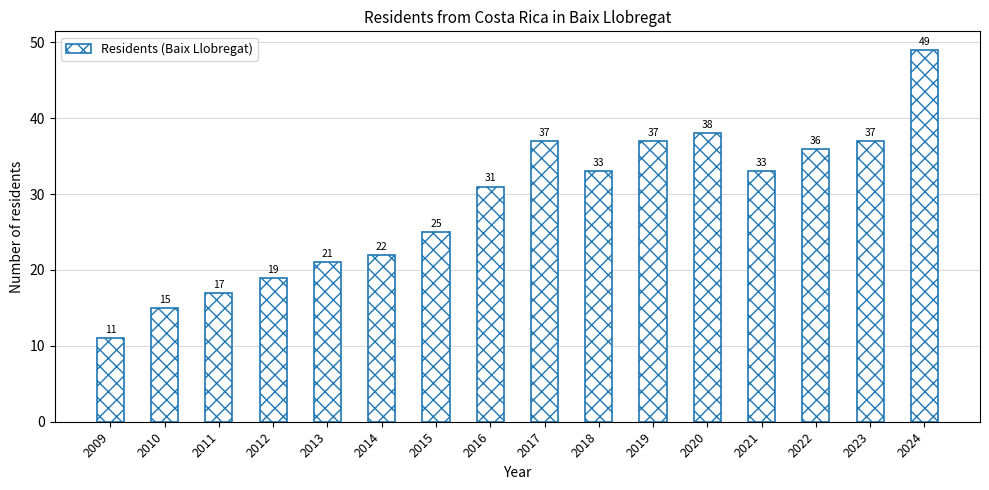

What is the sum of all values?

461